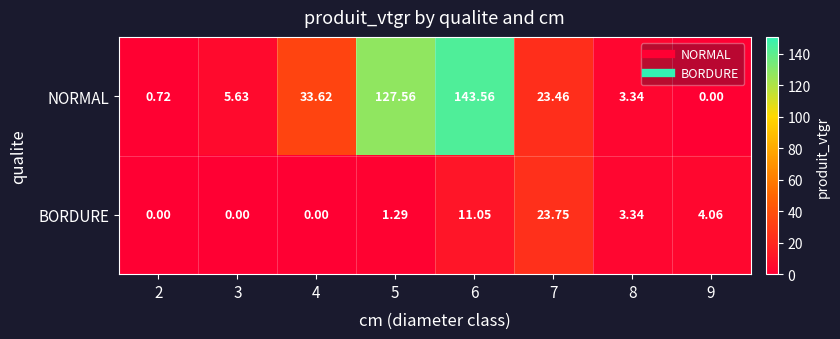

List the series in order of their peak value, lowest first.

BORDURE, NORMAL